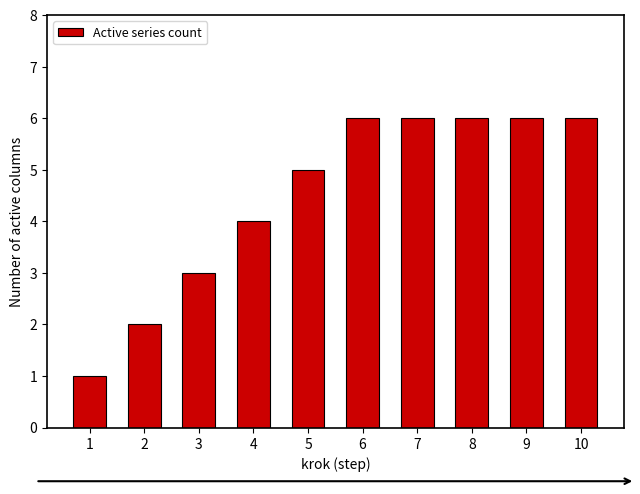

At which label is the value closest to 3?

3